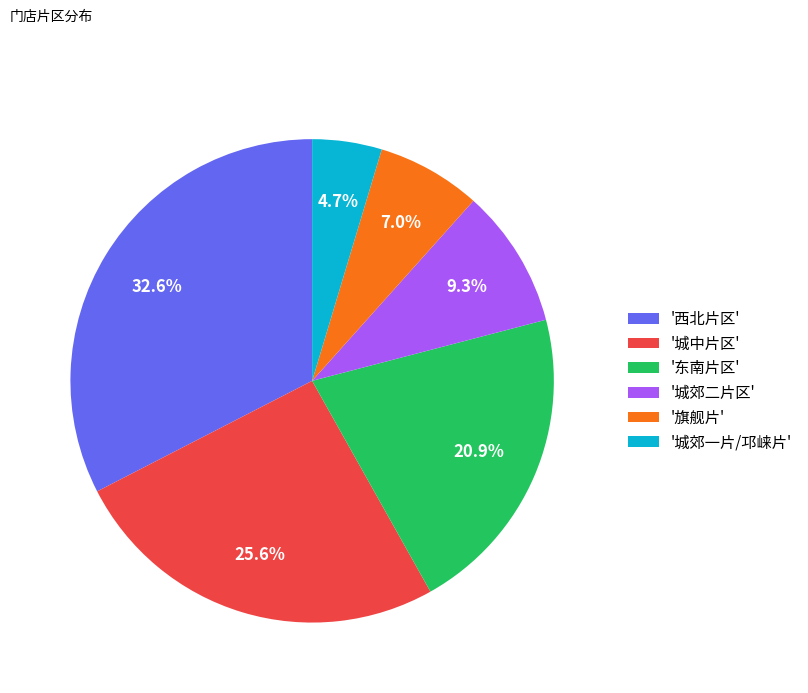

Does '东南片区' represent more than half of the total?

No